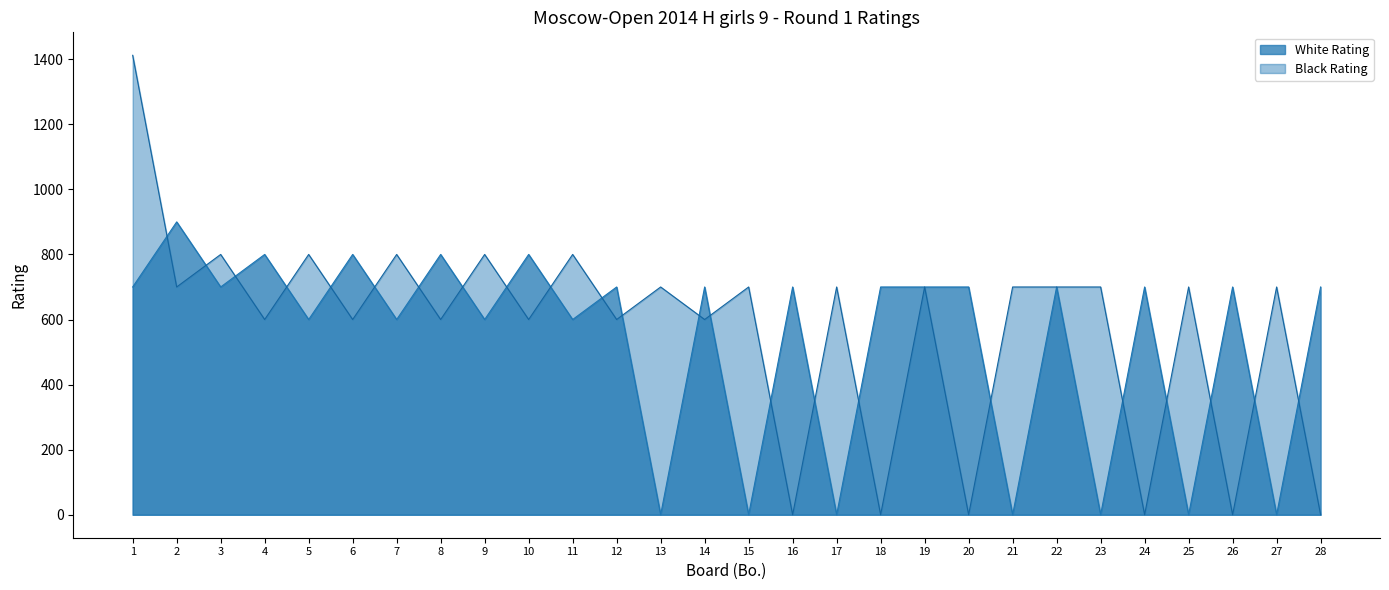

What is the total value across all series at 18?

700